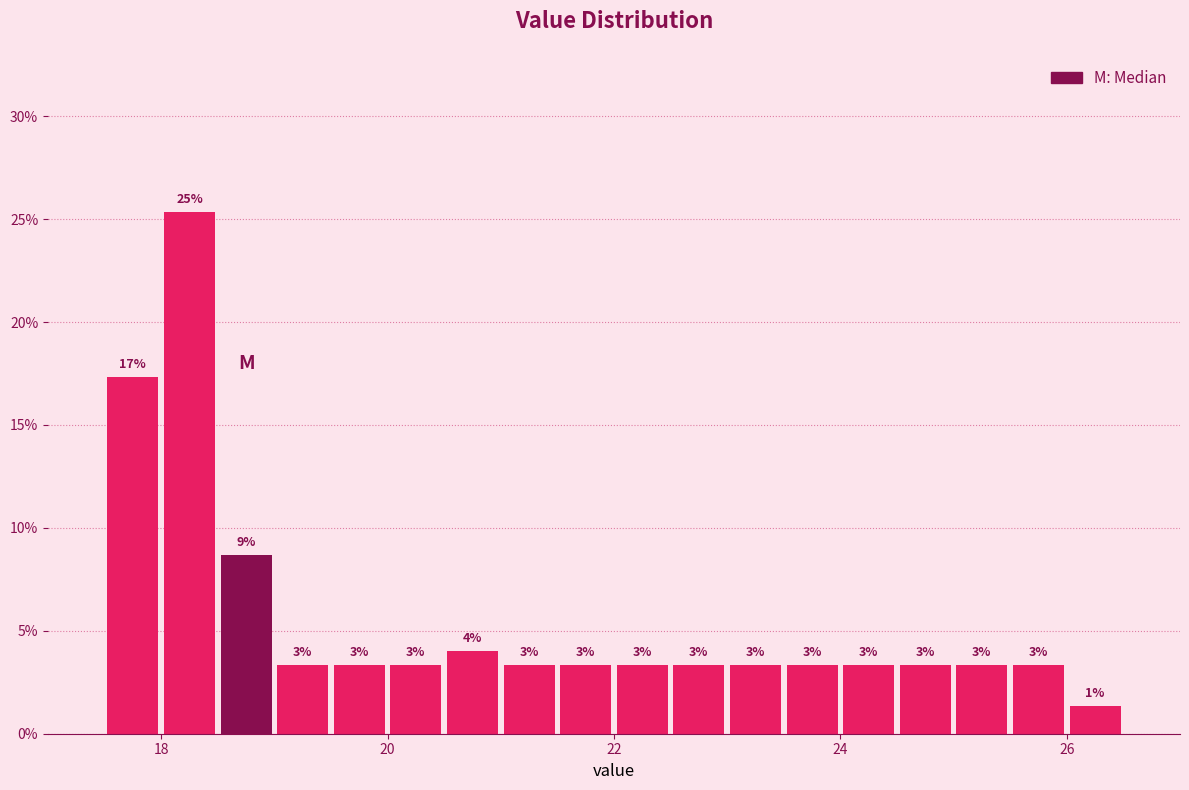

Around what value on the x-axis is the tallest bar? Give the approximate position of its centre, as read against the axis.

18.2